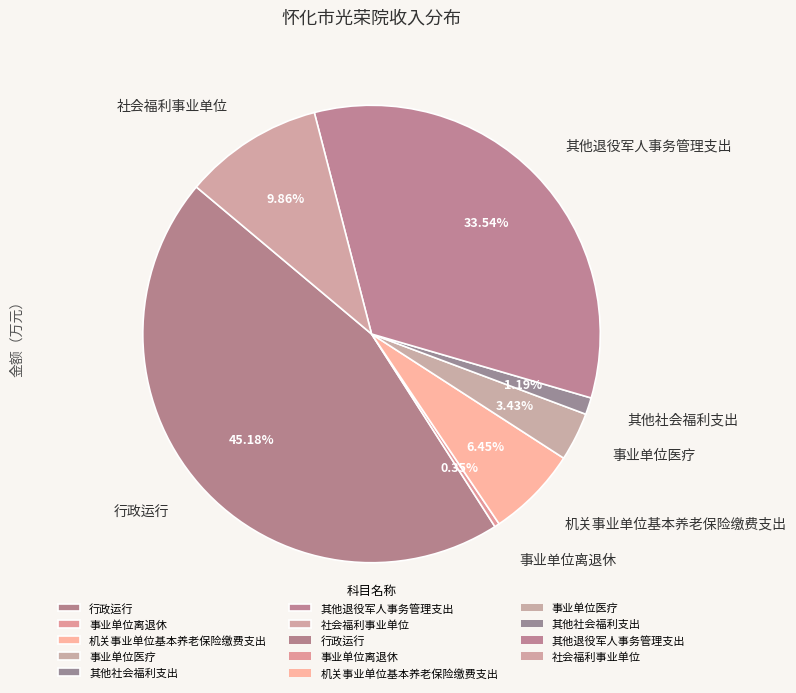

What is the smallest slice in the pie chart?

事业单位离退休